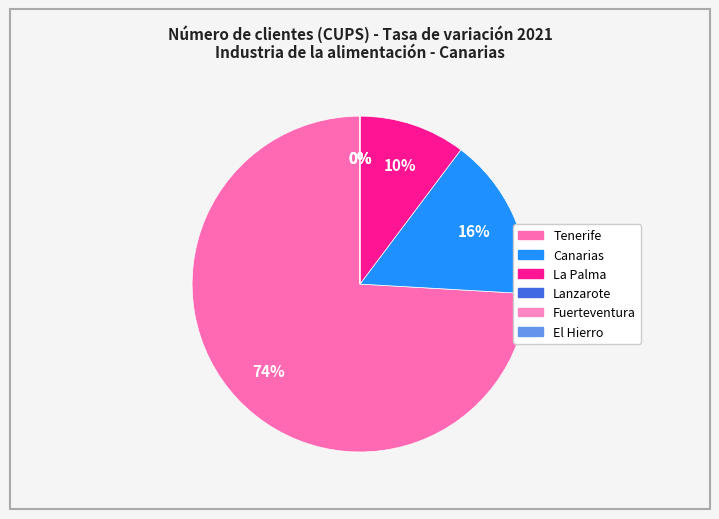

Which category has the smallest portion of the pie?

Lanzarote